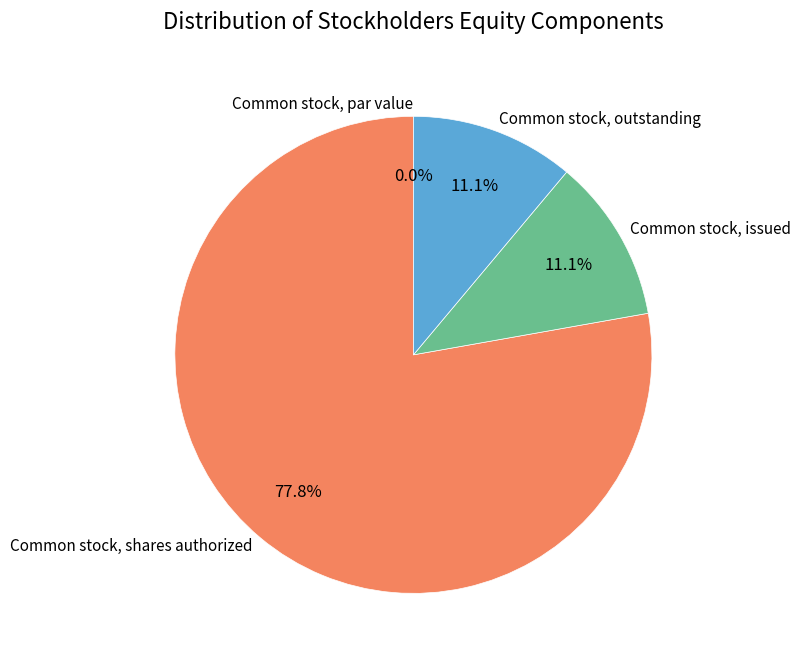

Rank the categories by value from lowest to highest.

Common stock, par value, Common stock, issued, Common stock, outstanding, Common stock, shares authorized